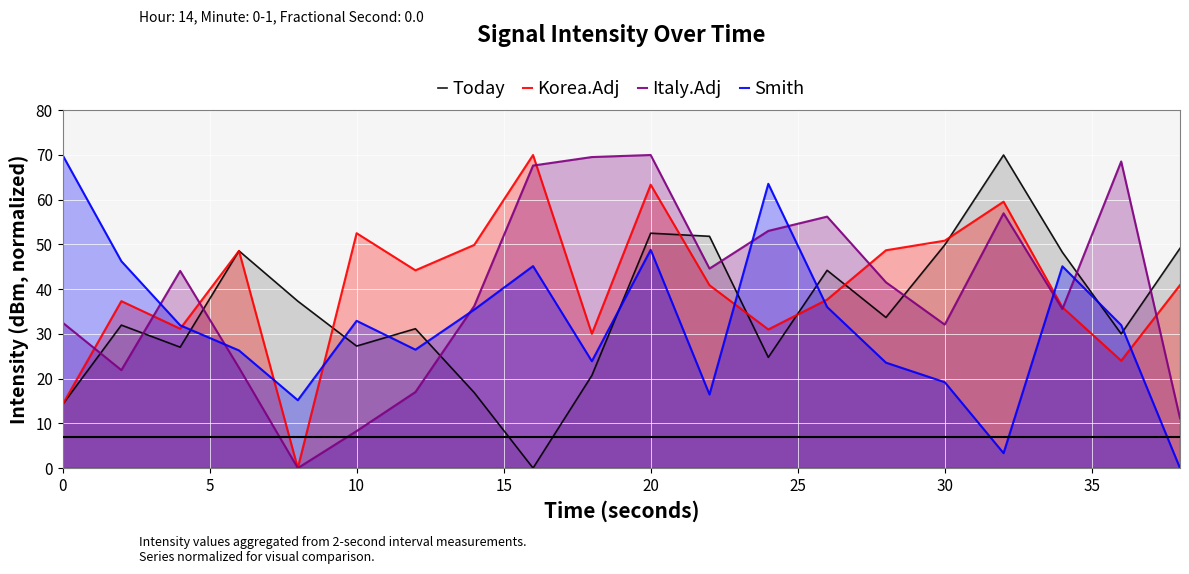

True or false: Italy.Adj and Today cross at least once.

True